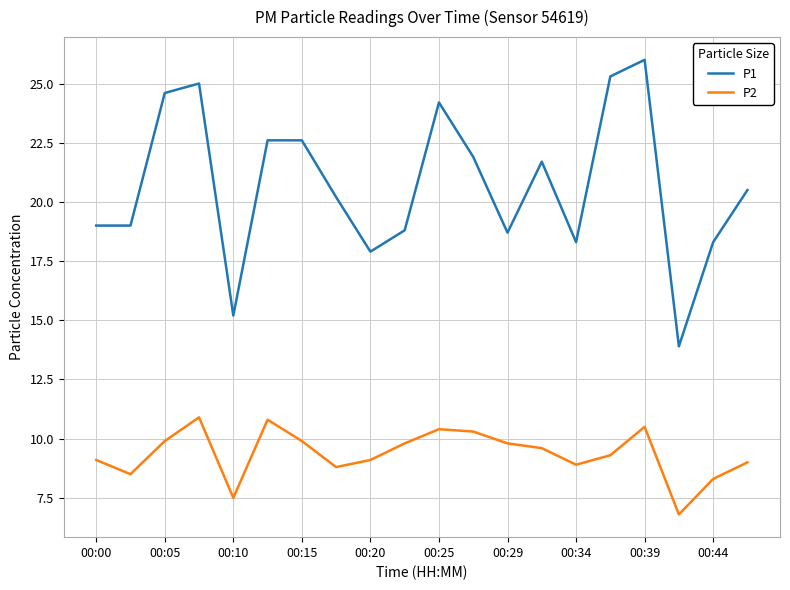

What is the difference between the maximum and minimum values in the P2 series?

4.1